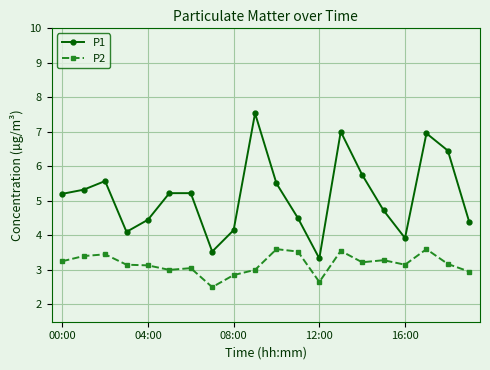

What is the maximum value shown in the chart?

7.5